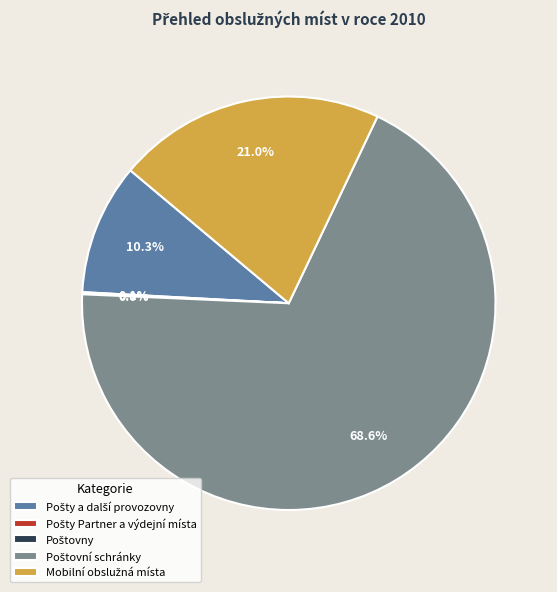

Is there any slice that represents more than half of the pie?

Yes